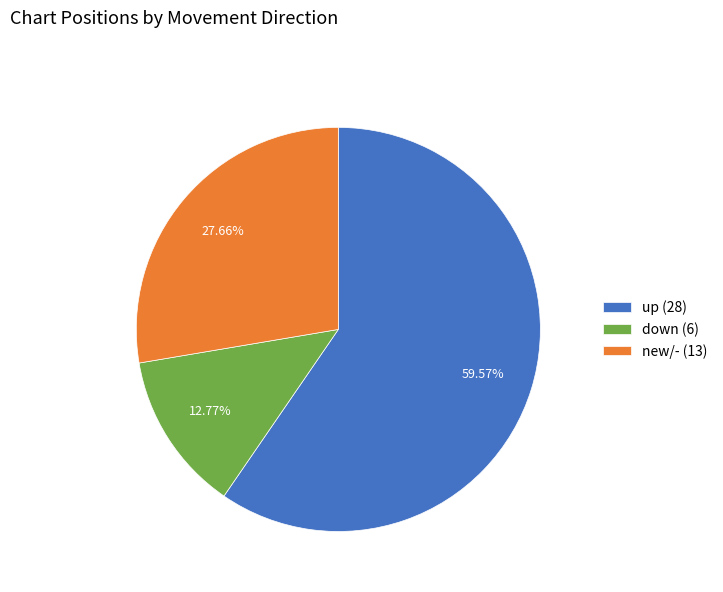

Which has a higher value, down (6) or new/- (13)?

new/- (13)